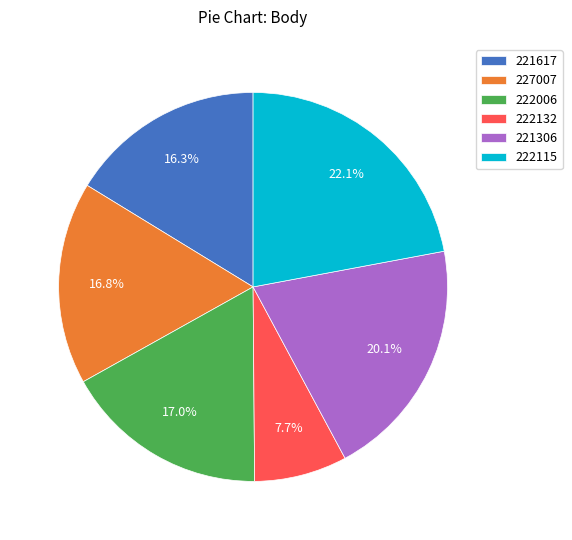

What percentage is NOT represented by 222132?

92.3%